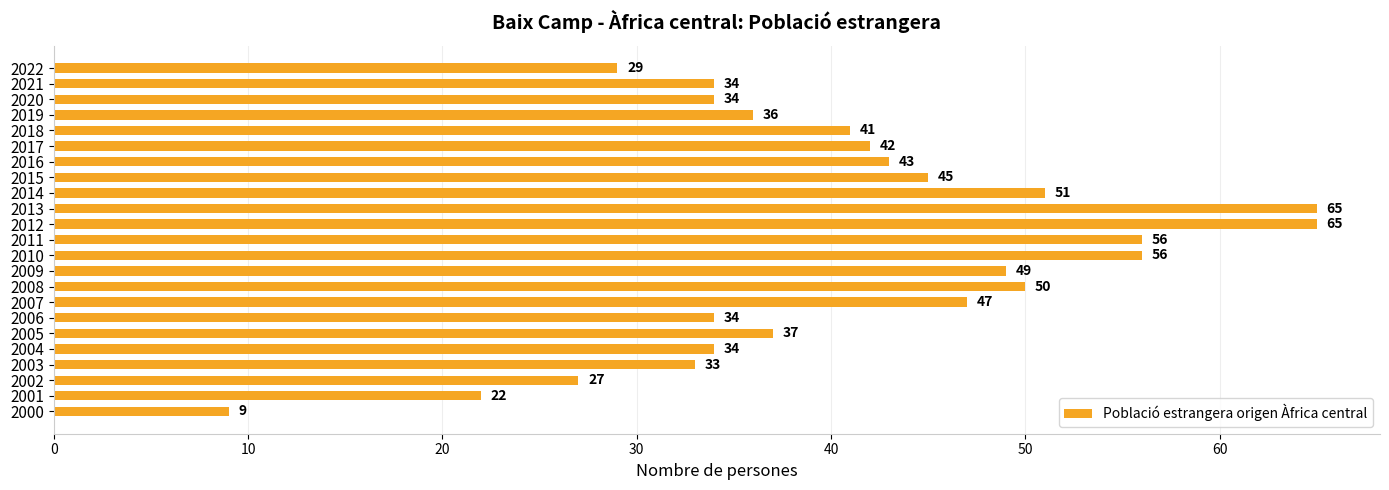

How many values are below 41?

11